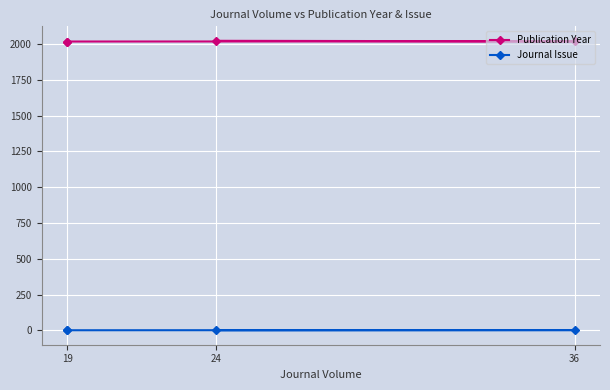

Read the Journal Issue value at 36.

2